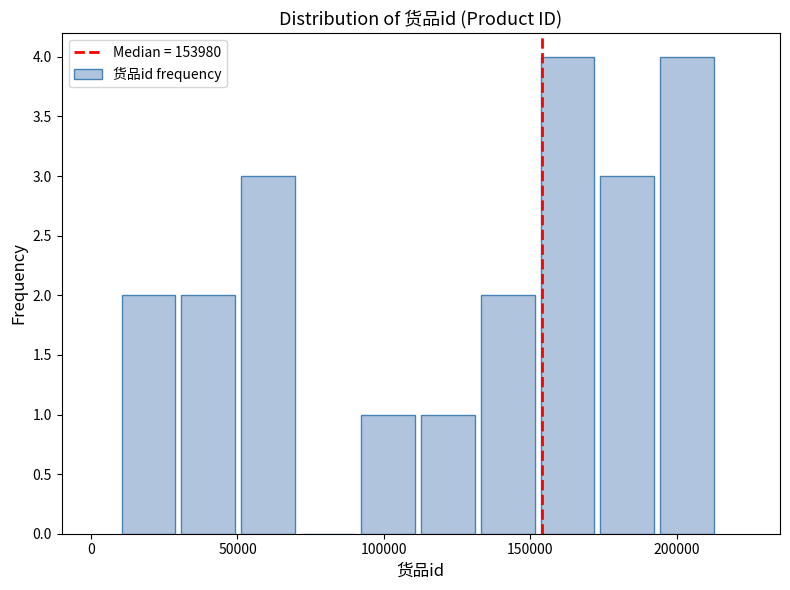

Reading left to right, transcribe this chart: for each bar, give the range it covers on the x-axis and its height. Neither the bar edges nor the heights are printed on the chart, so give them approximately, as read against the axes.

10000 to 30000: 2
30000 to 50000: 2
50000 to 70000: 3
70000 to 90000: 0
90000 to 115000: 1
115000 to 135000: 1
135000 to 155000: 2
155000 to 175000: 4
175000 to 195000: 3
195000 to 215000: 4